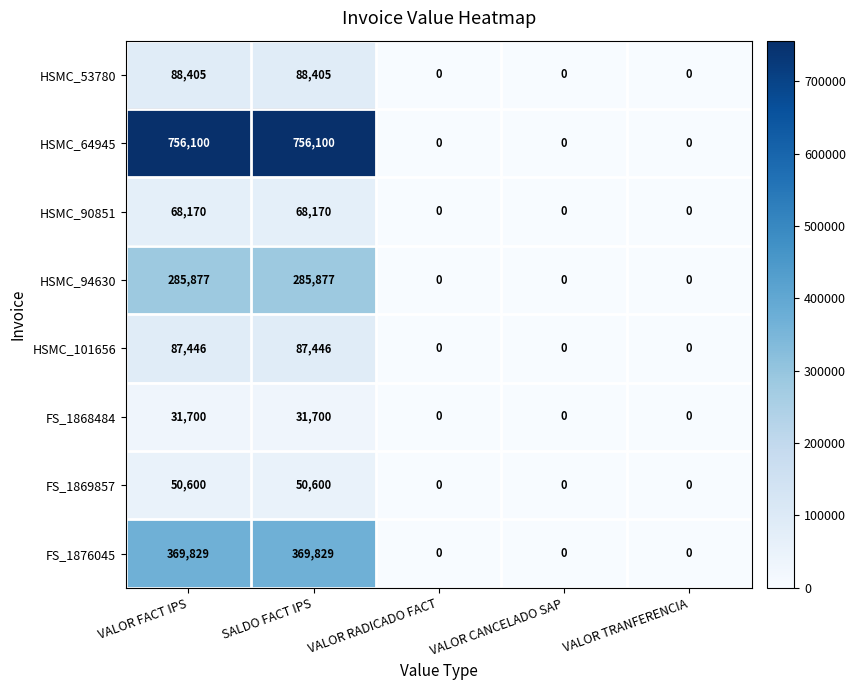

Which series has the widest spread of values?

HSMC_64945